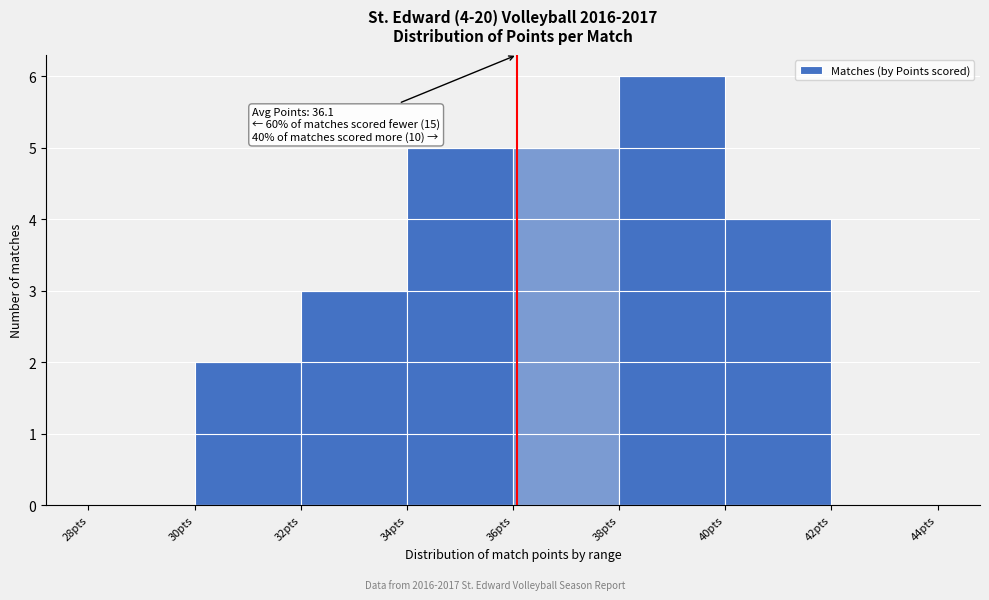

Over which range of the x-axis is the bar tallest?

38 to 40